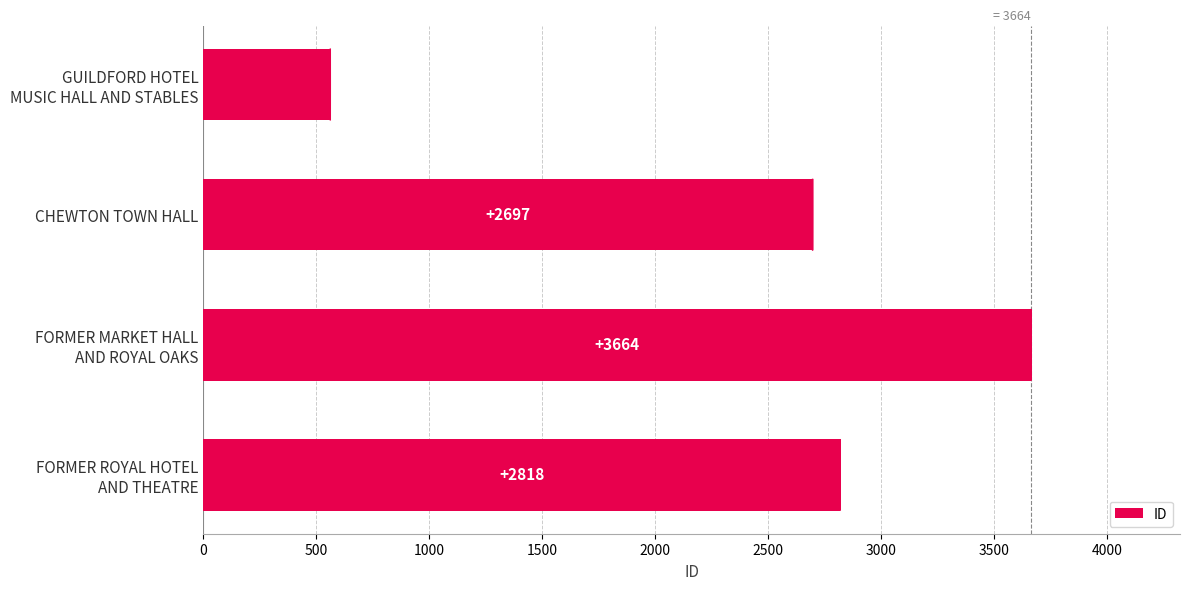

What is the value of the 3rd bar from the top?

3664